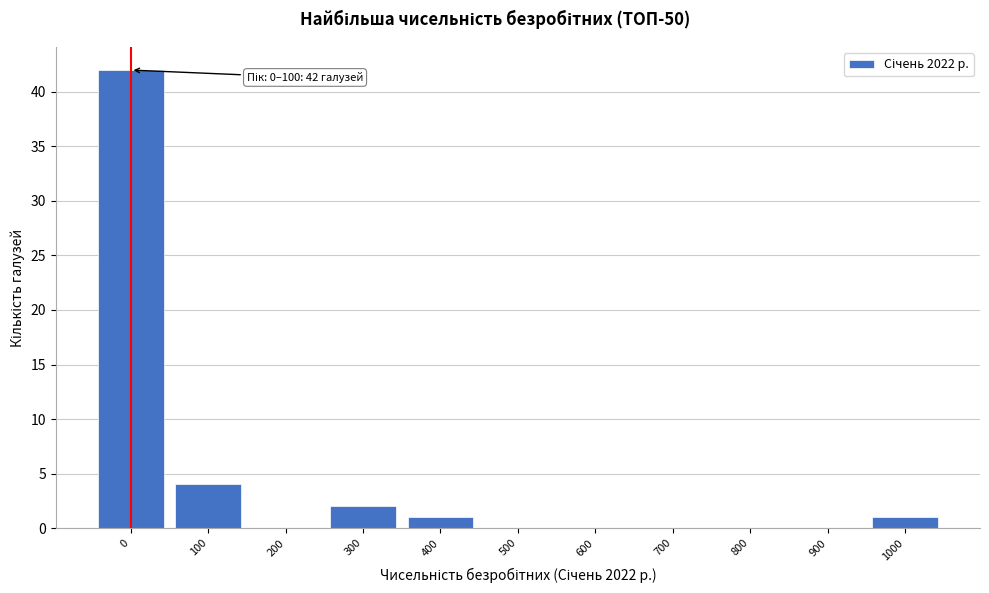

Reading left to right, transcribe all the data shown in this chart.

0=42	100=4	200=0	300=2	400=1	500=0	600=0	700=0	800=0	900=0	1000=1